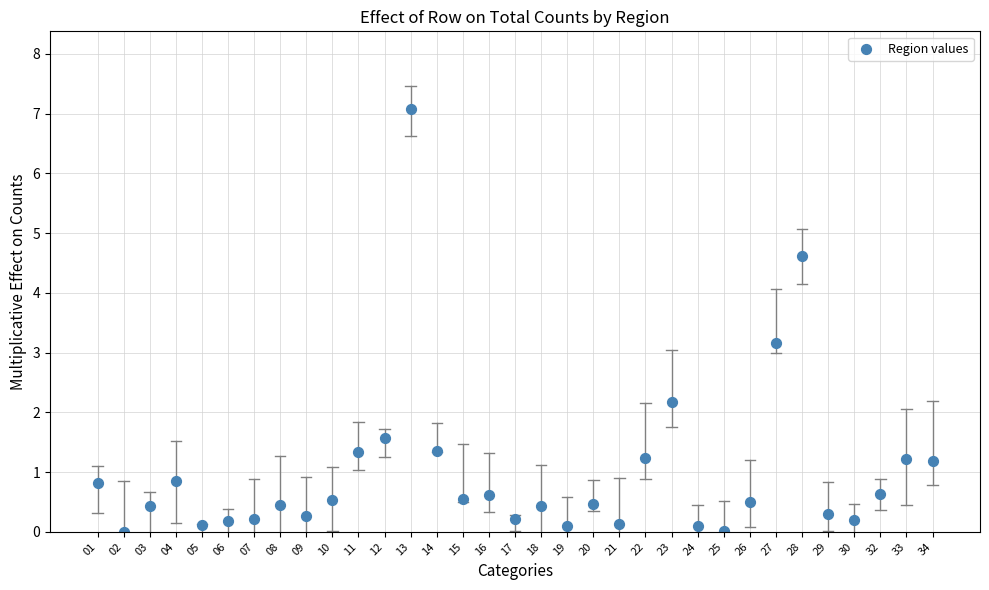

What Y value in the scatter plot is closest to 3?

3.2